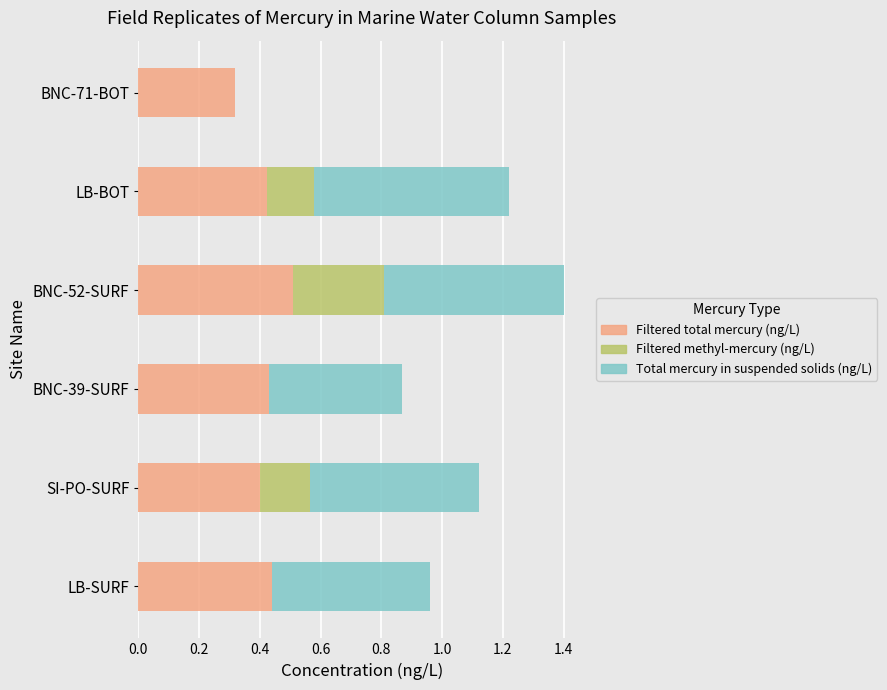

Which category has the highest value in the Filtered total mercury (ng/L) series?

BNC-52-SURF